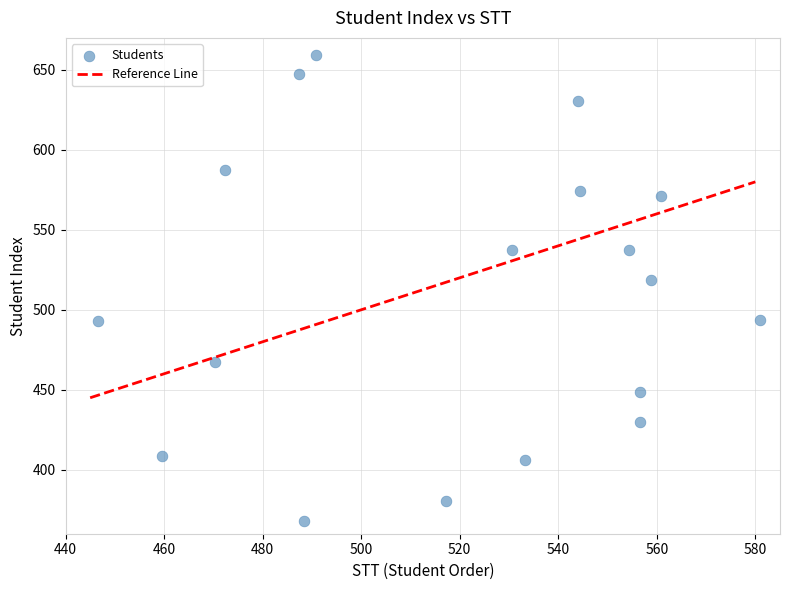

What is the range of Y values (max minus min)?

291.3